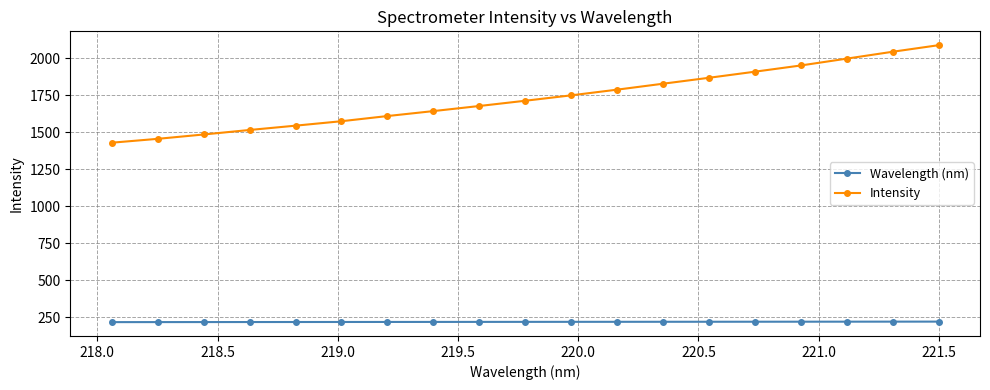

What is the smallest value displayed?

218.1